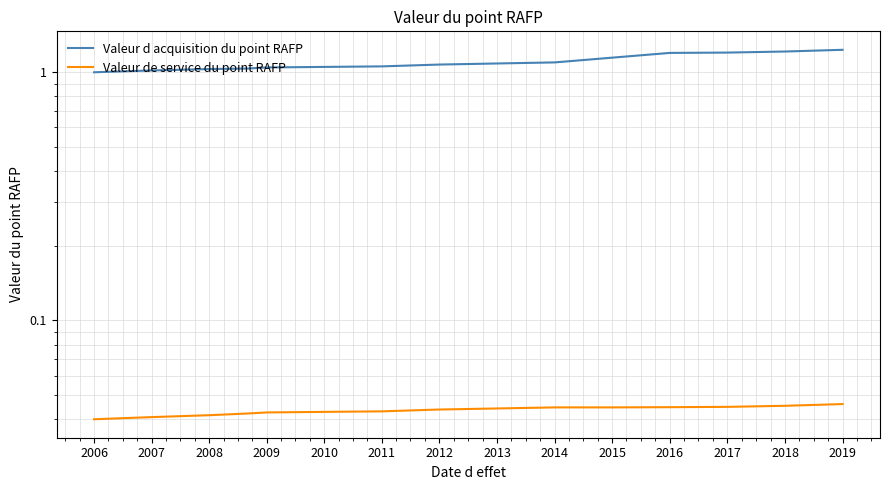

True or false: Valeur d acquisition du point RAFP and Valeur de service du point RAFP intersect in this chart.

False